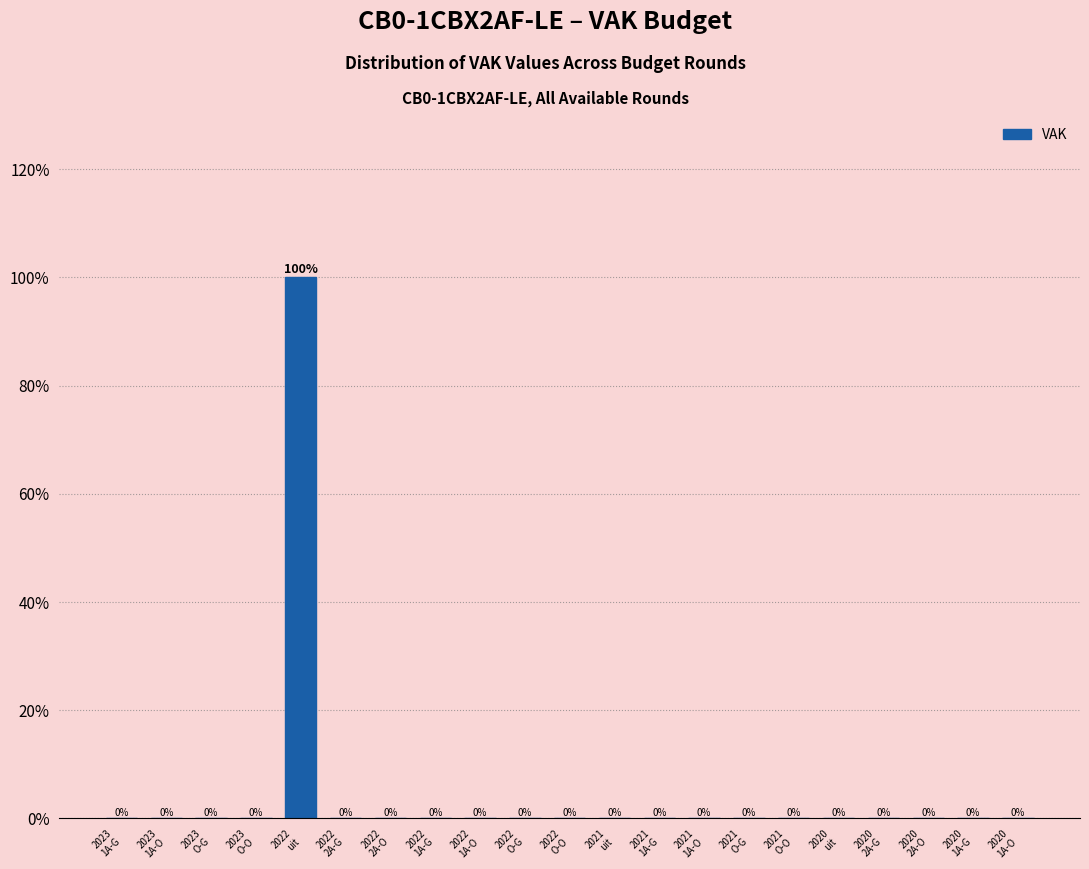

What is the greatest value displayed?

100